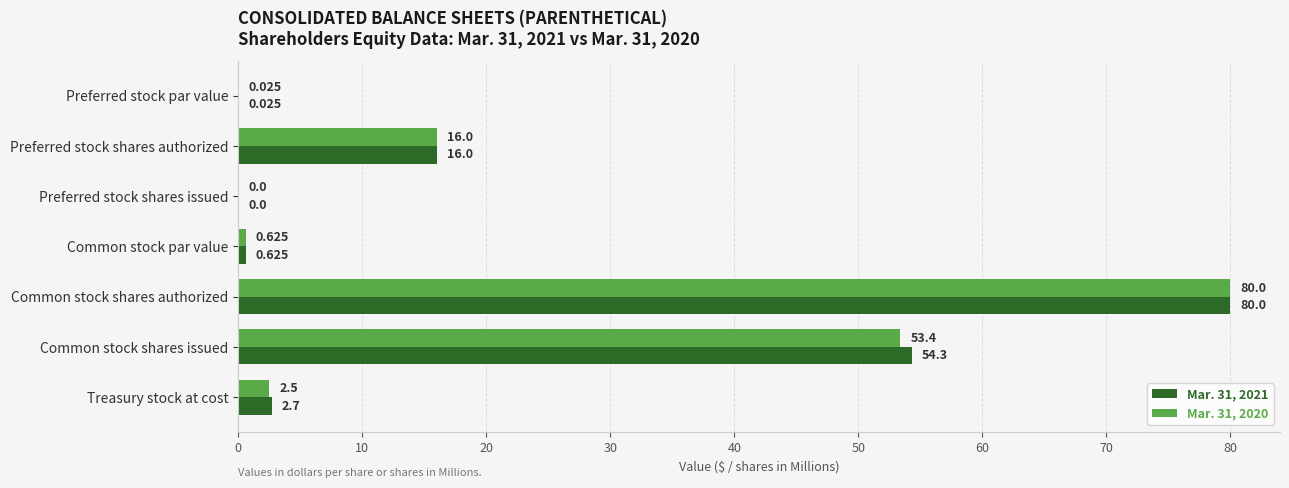

At which category is the sum across all series the highest?

Common stock shares authorized